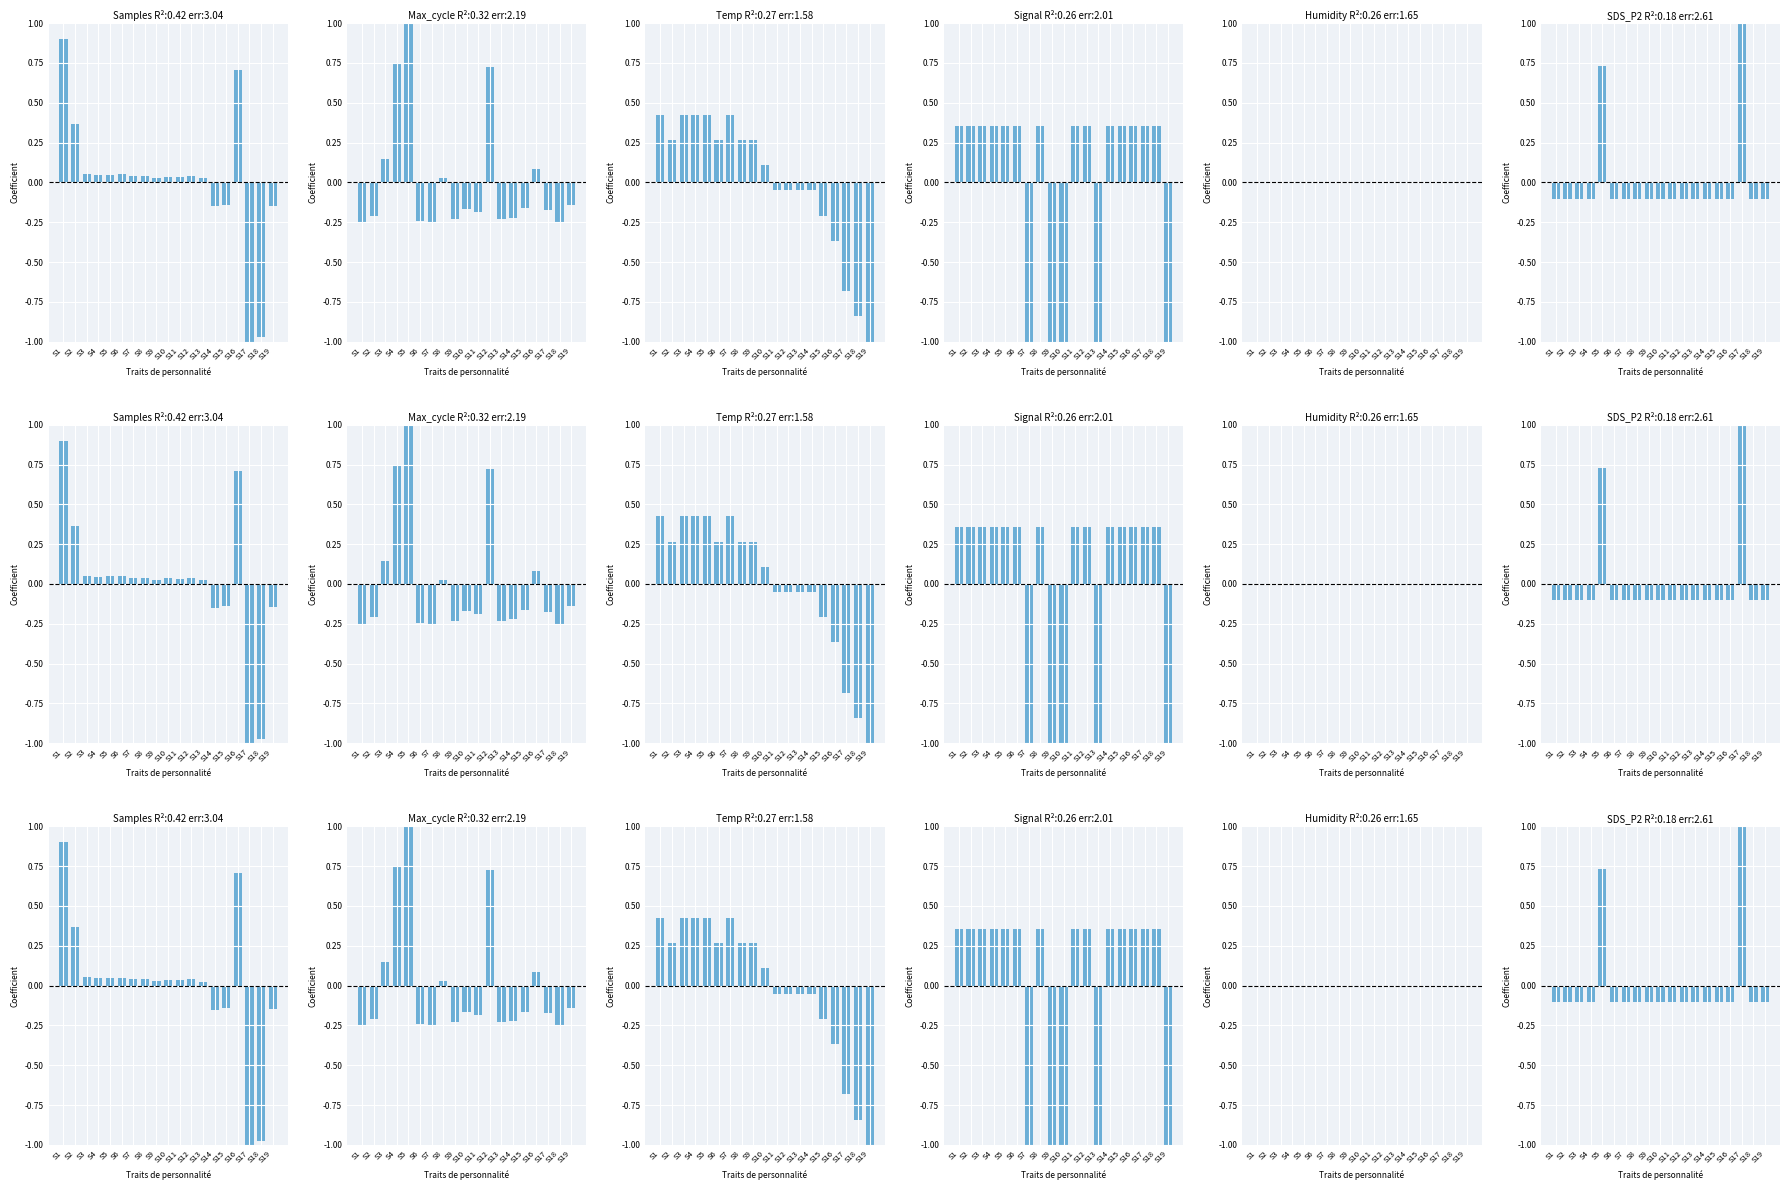

Are the bars grouped side by side (vs. stacked)?

Yes